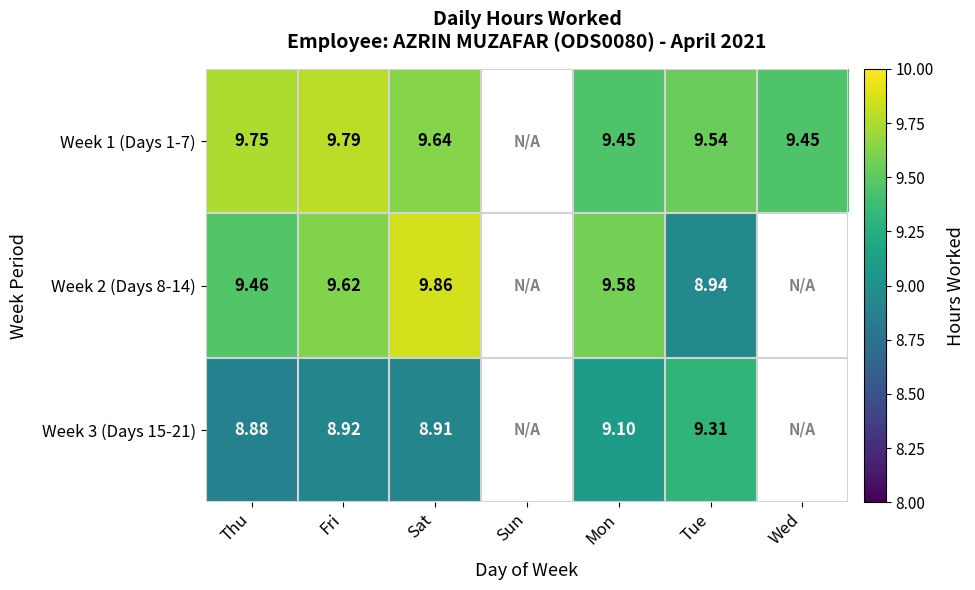

Is the value of Week 2 (Days 8-14) at Fri greater than the value of Week 1 (Days 1-7) at Thu?

No